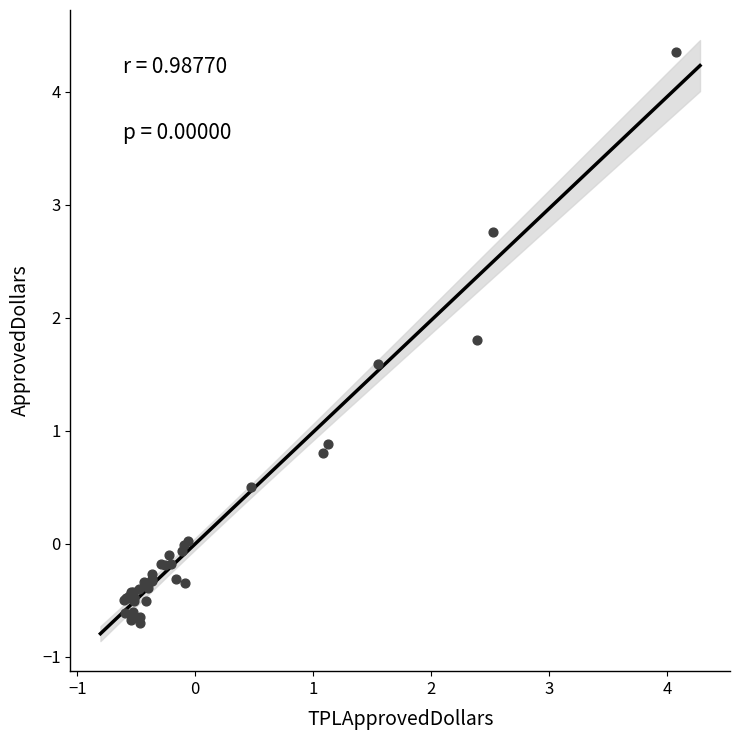

What Y value in the scatter plot is closest to 1?

0.9